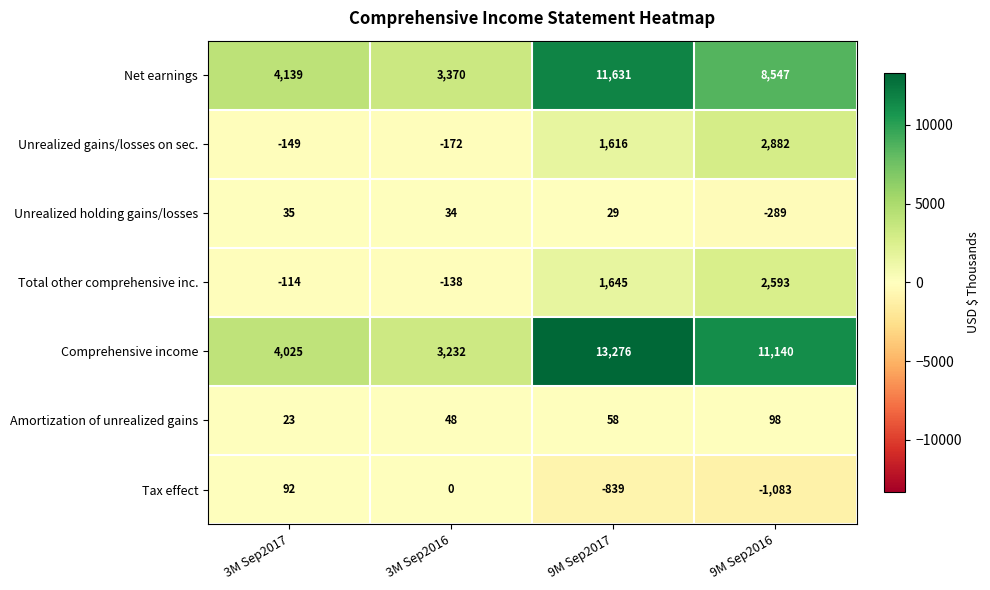

Which series has the largest total across all categories?

Comprehensive income